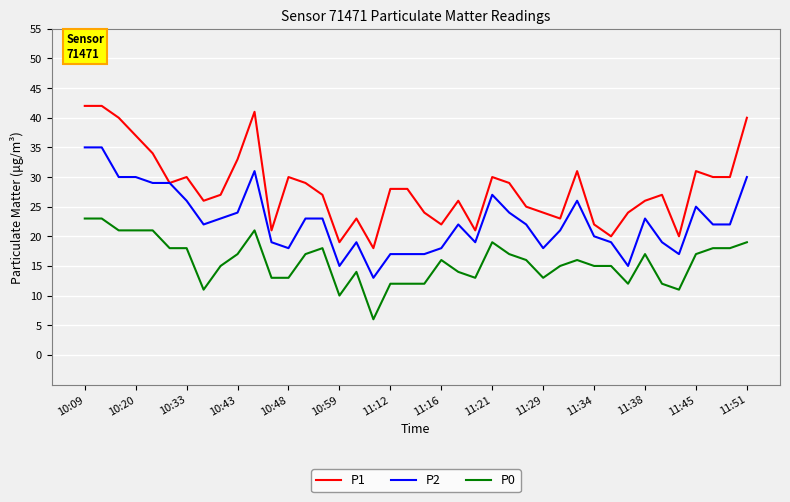

List the series in order of their peak value, highest first.

P1, P2, P0